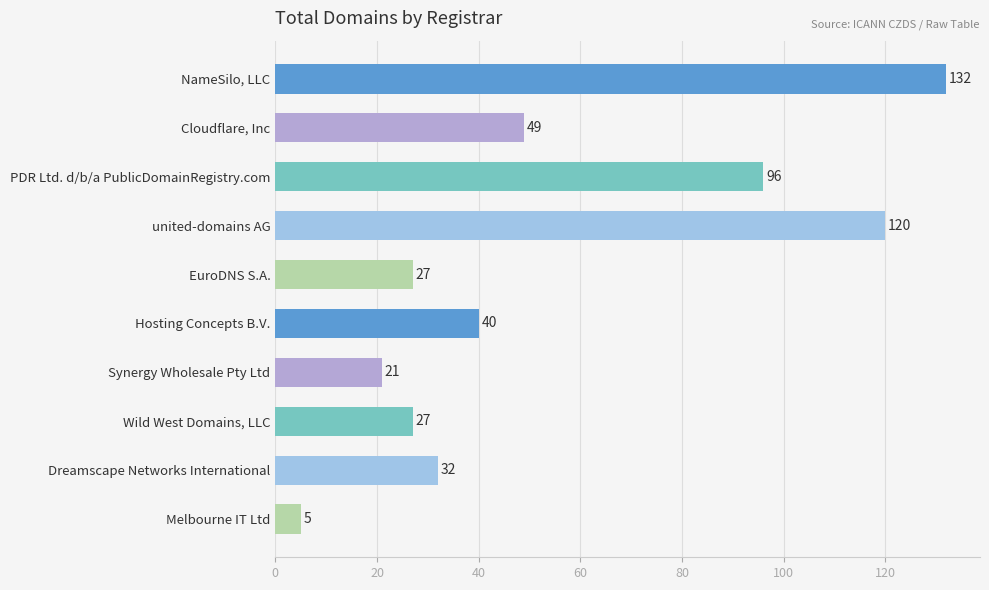

What is the difference between the maximum and minimum values?

127